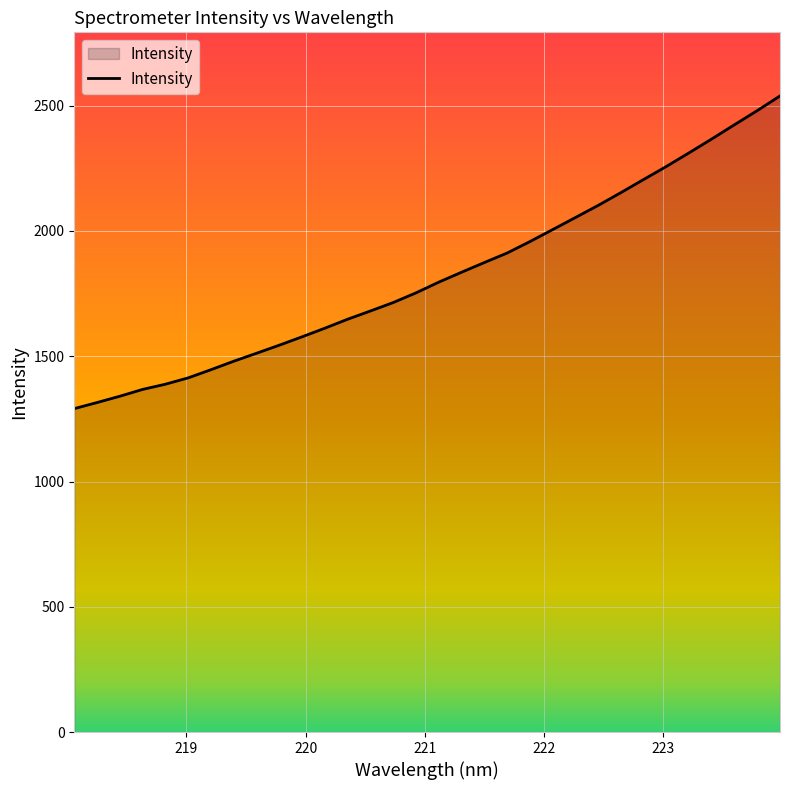

What is the maximum value shown in the chart?

2539.1